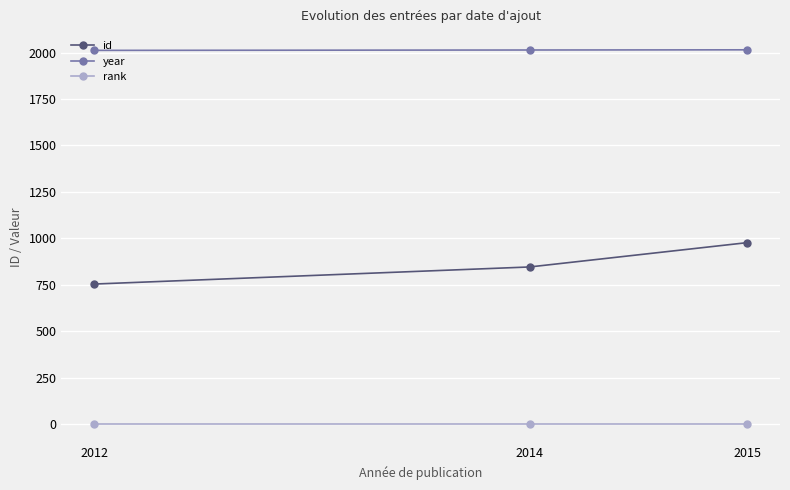

The rank series shows 1 at 2014. True or false?

True